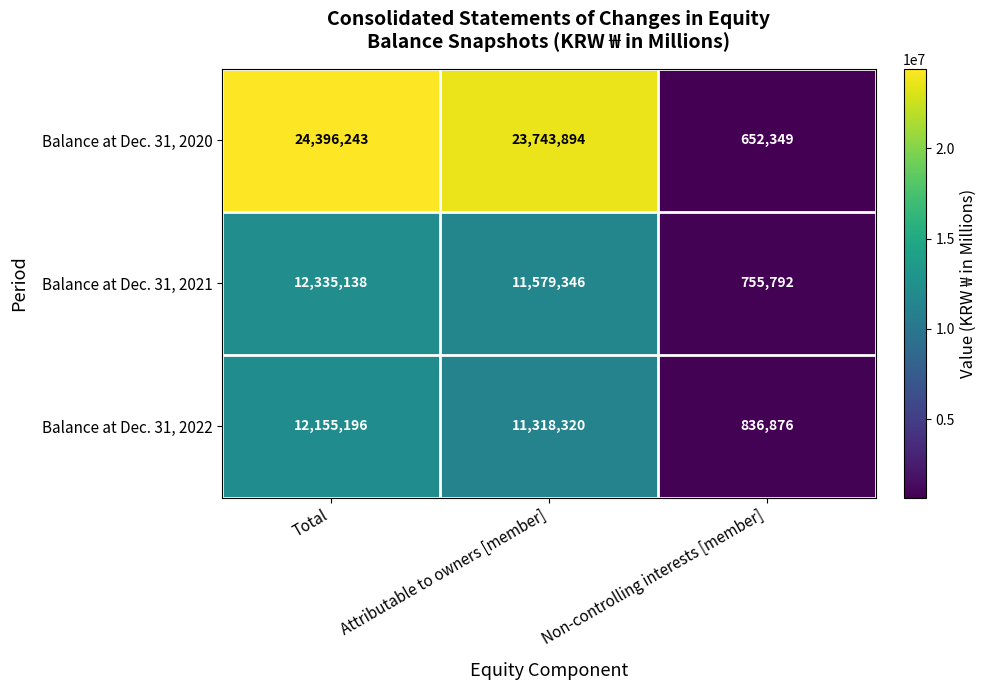

Which category has the lowest value across all series?

Non-controlling interests [member]